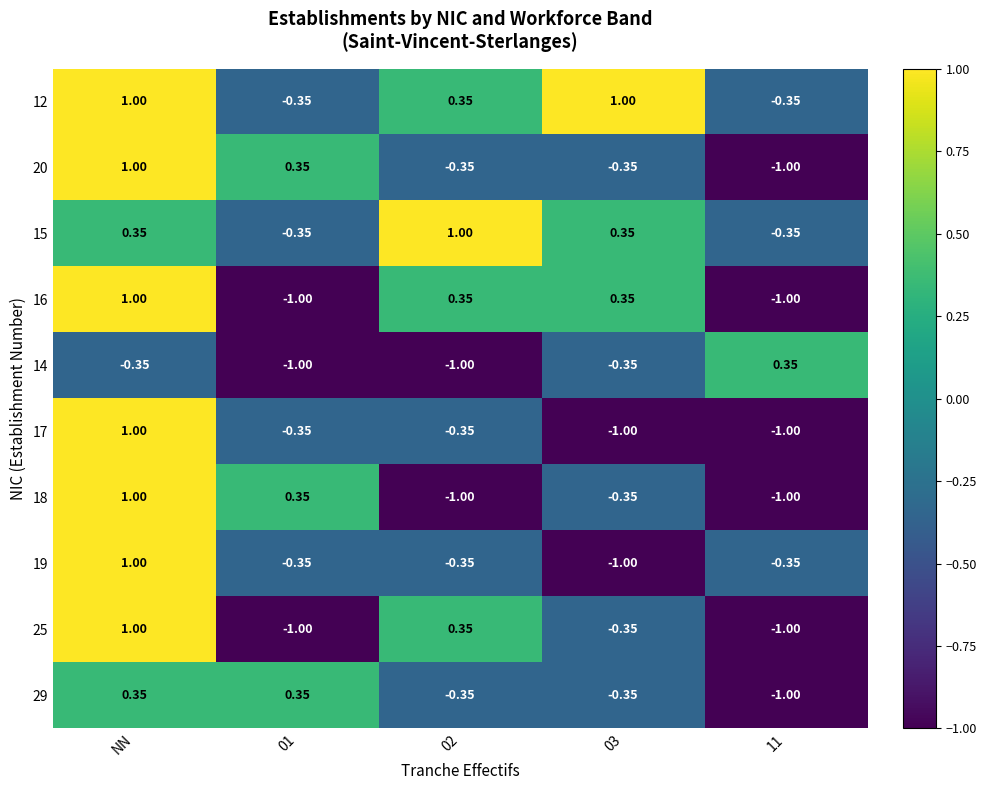

Which category has the highest value in the 25 series?

NN